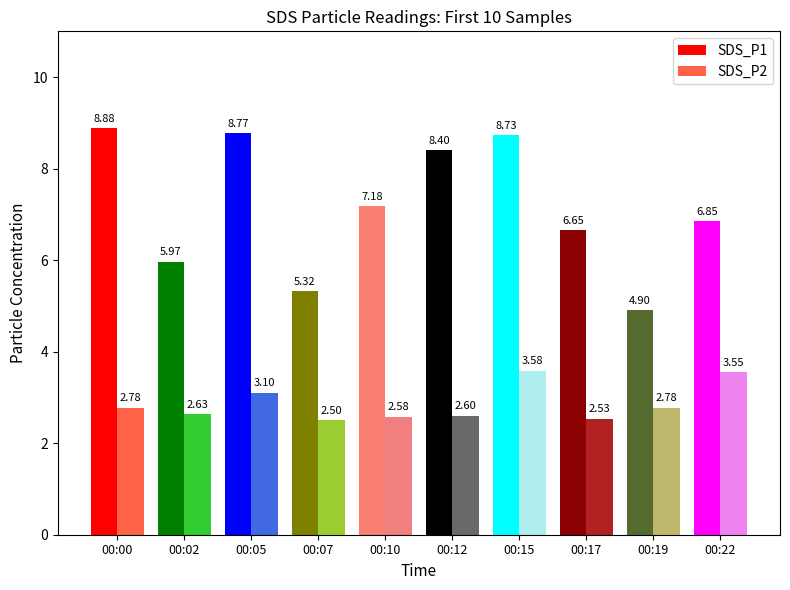

At which label does SDS_P1 reach its peak?

00:00